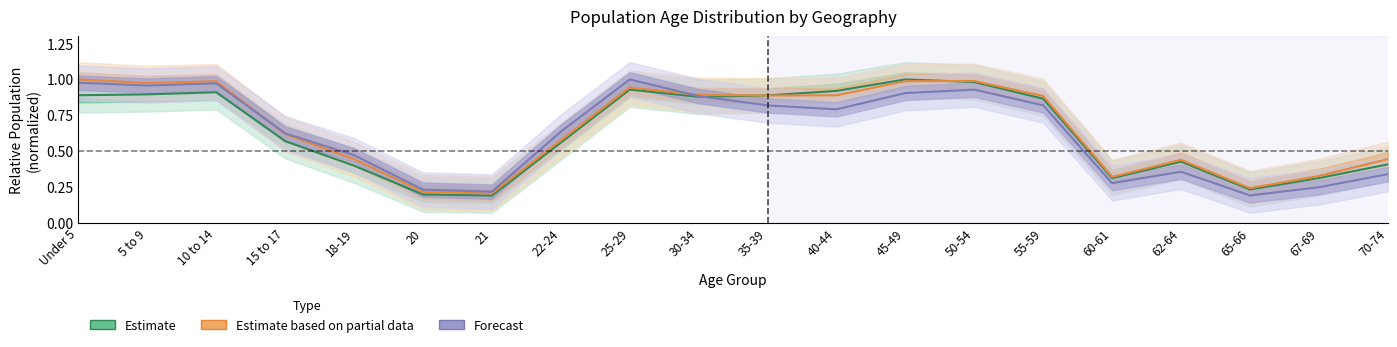

Read the Forecast value at 21.

0.2